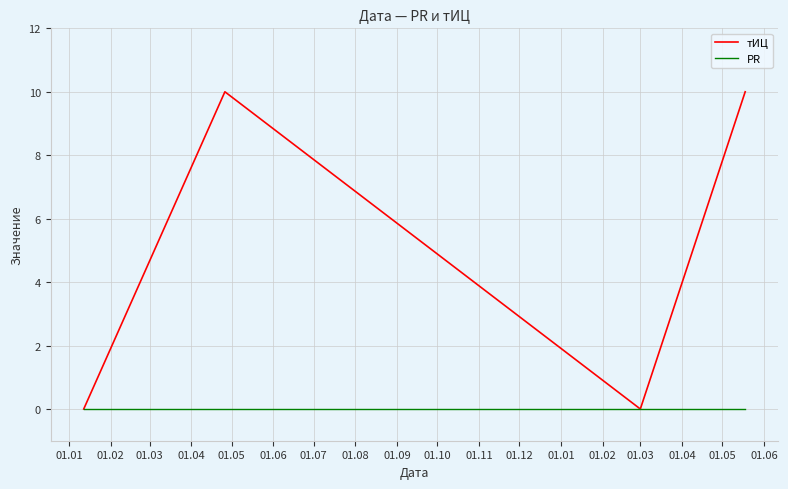

Which series has the largest total across all categories?

тИЦ